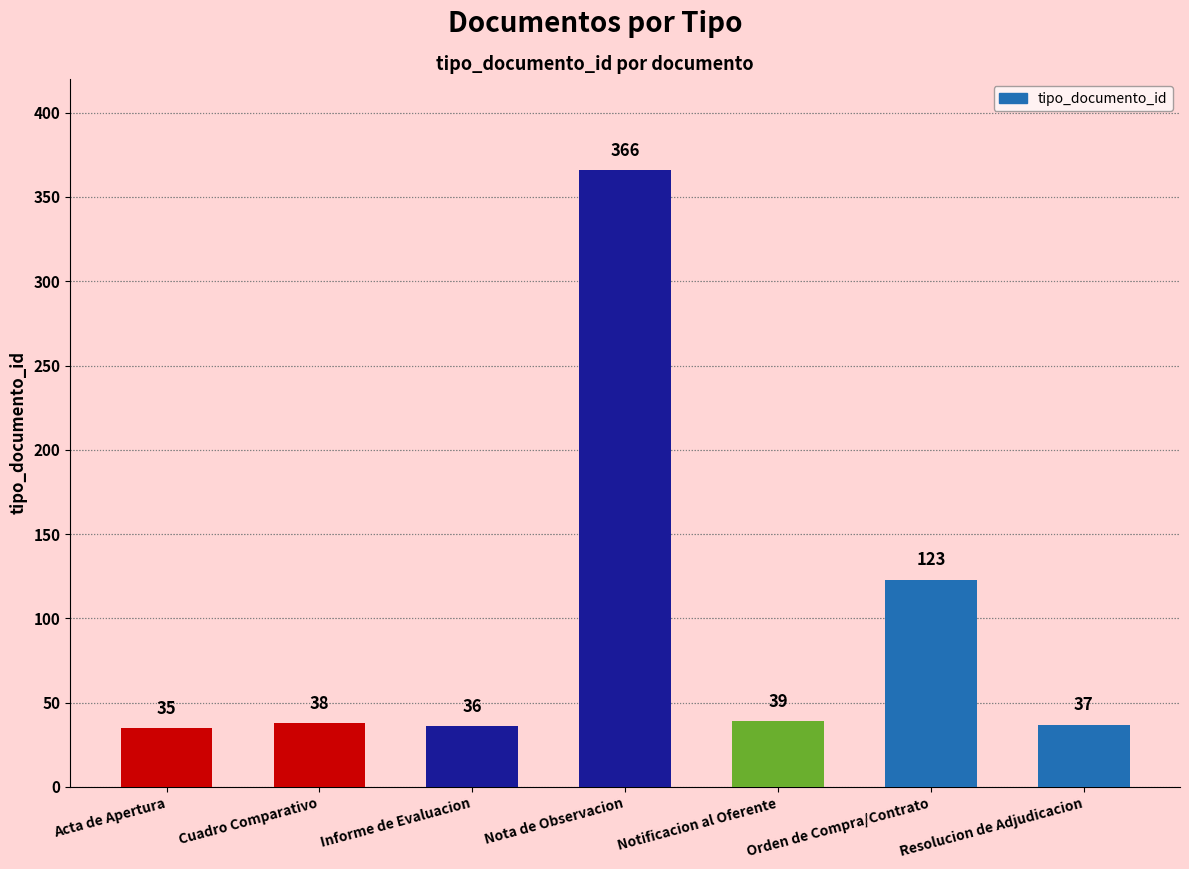

Reading left to right, what are all the values shown in this chart?

35	38	36	366	39	123	37